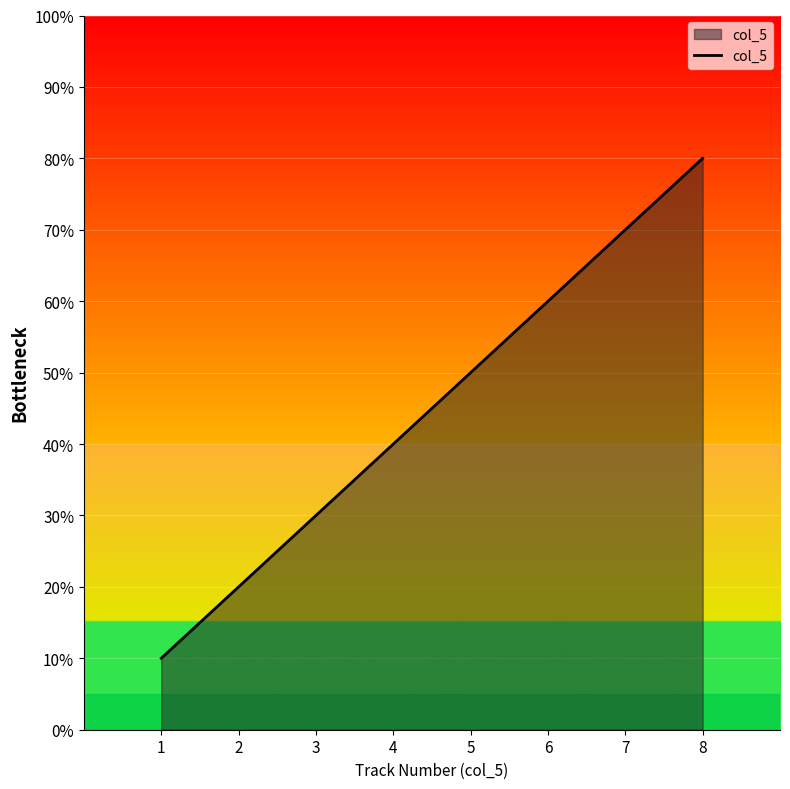

Rank the categories by value from highest to lowest.

8, 7, 6, 5, 4, 3, 2, 1